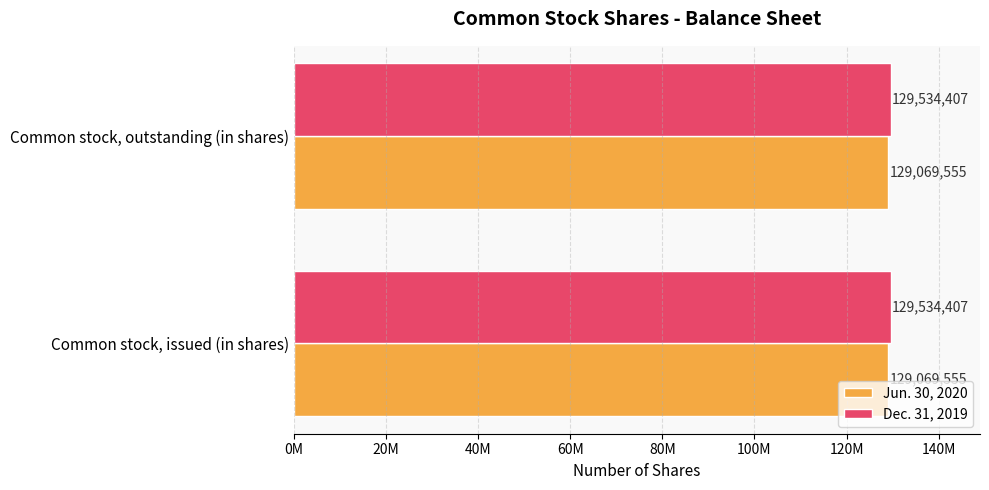

Rank the series by their maximum value, from lowest to highest.

Jun. 30, 2020, Dec. 31, 2019